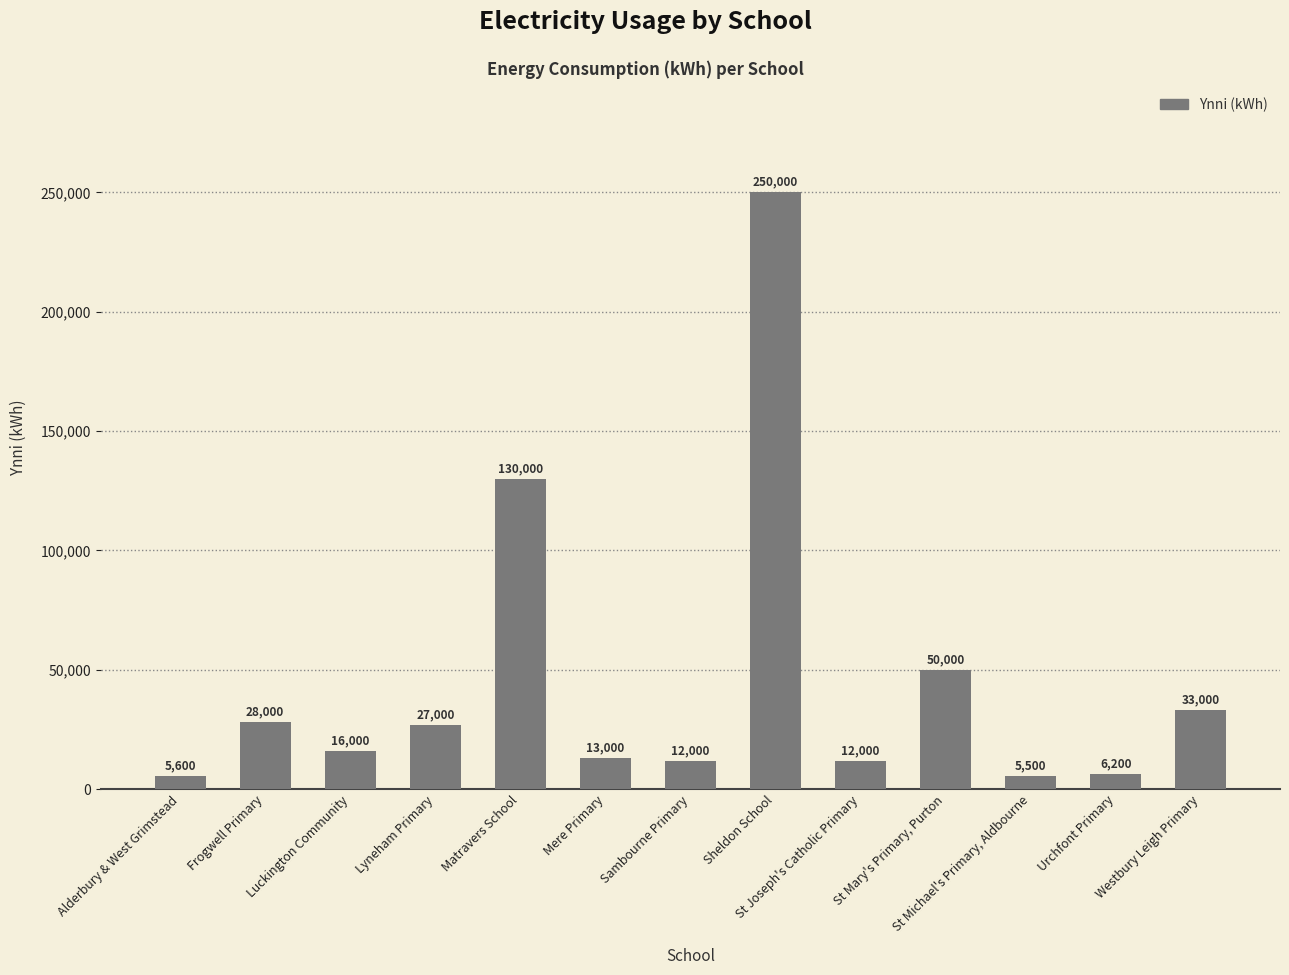

What is the average value?

45254